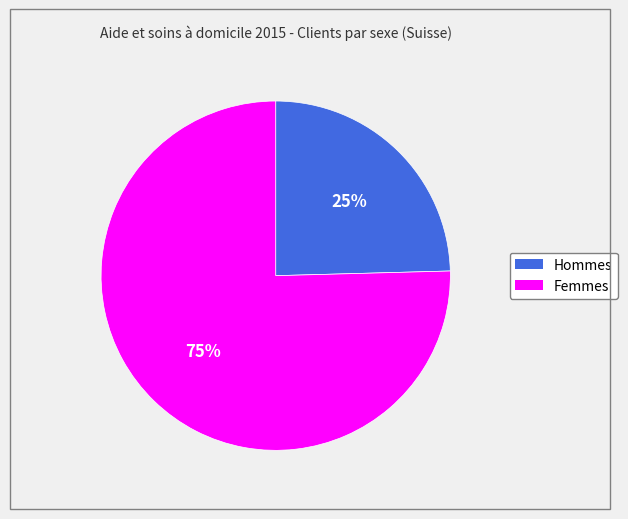

Is the sum of Femmes and Hommes greater than half?

Yes